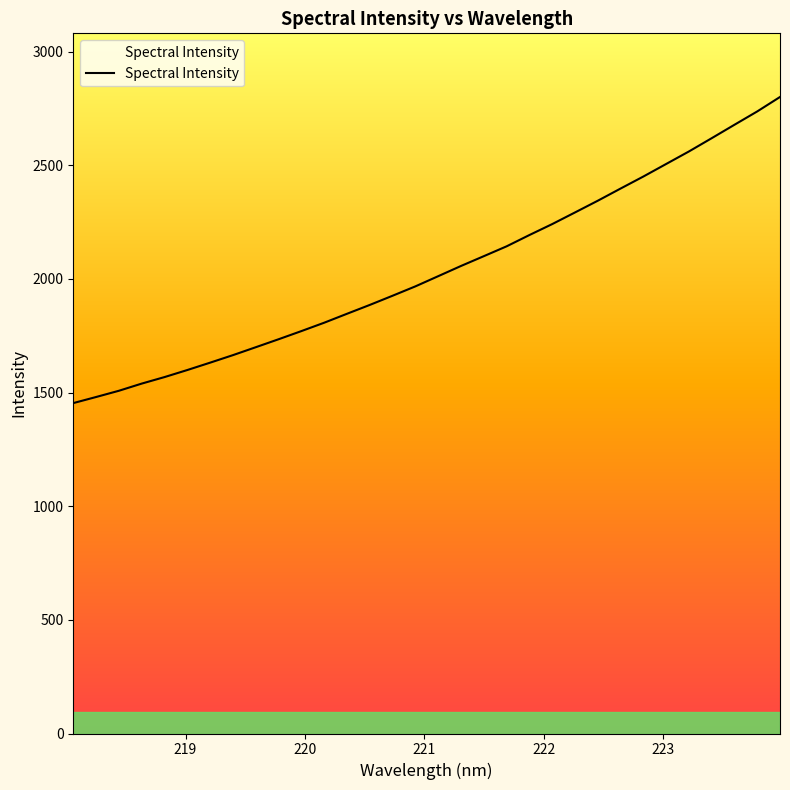

What is the label of the 24th point from the right?

219.589